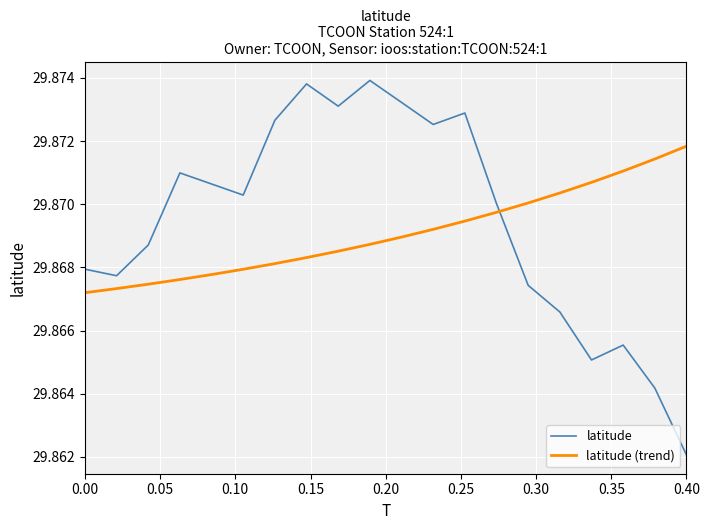

After their last crossing, which series has the higher values: latitude (trend) or latitude?

latitude (trend)